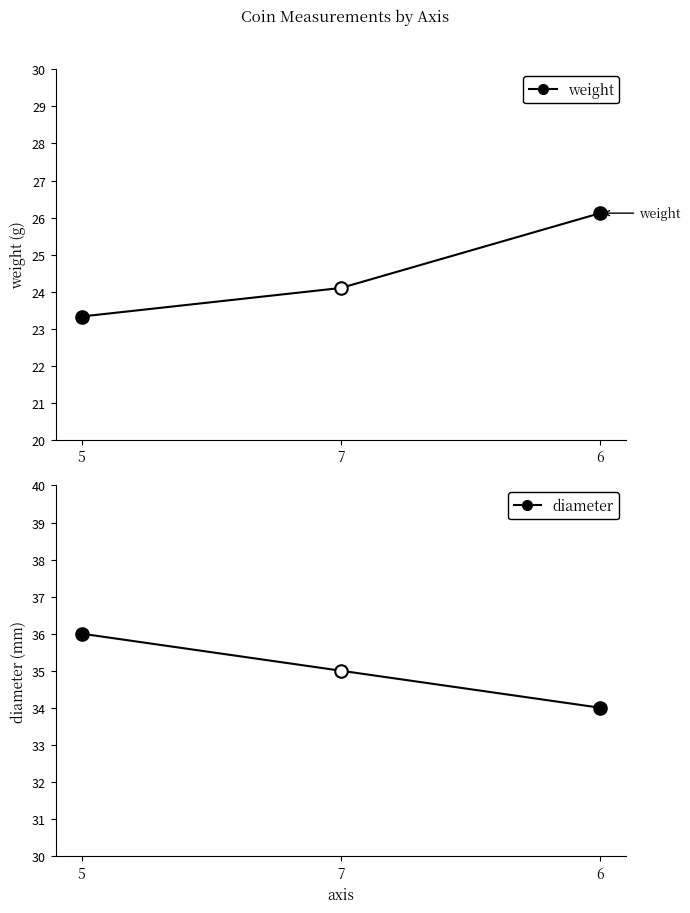

True or false: diameter has a value of 35 at 7.

True